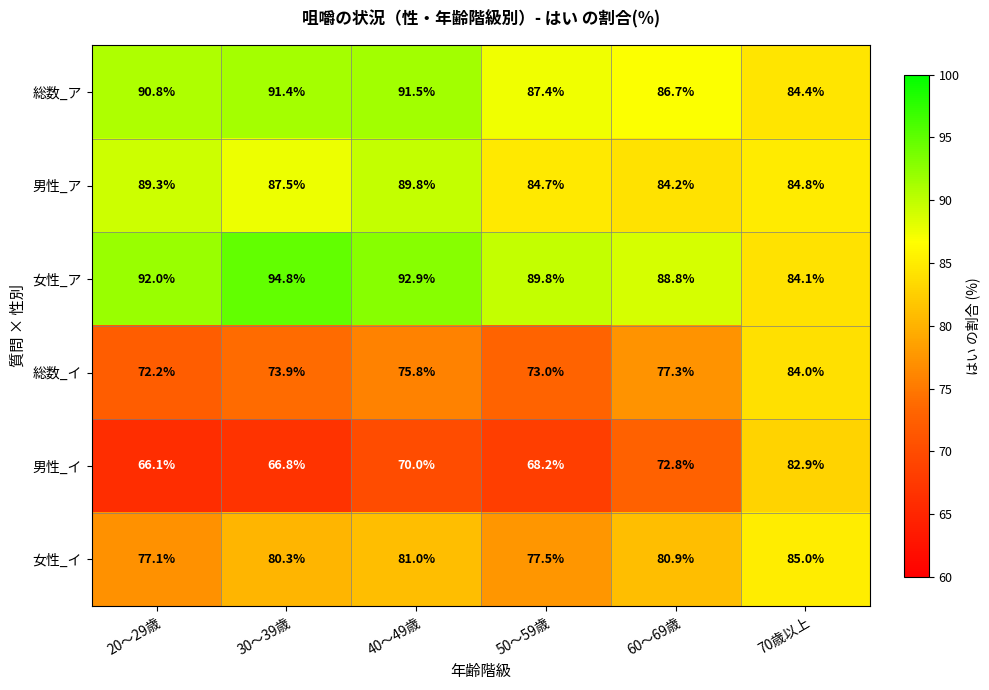

What is the maximum value for 女性_イ?

85.0